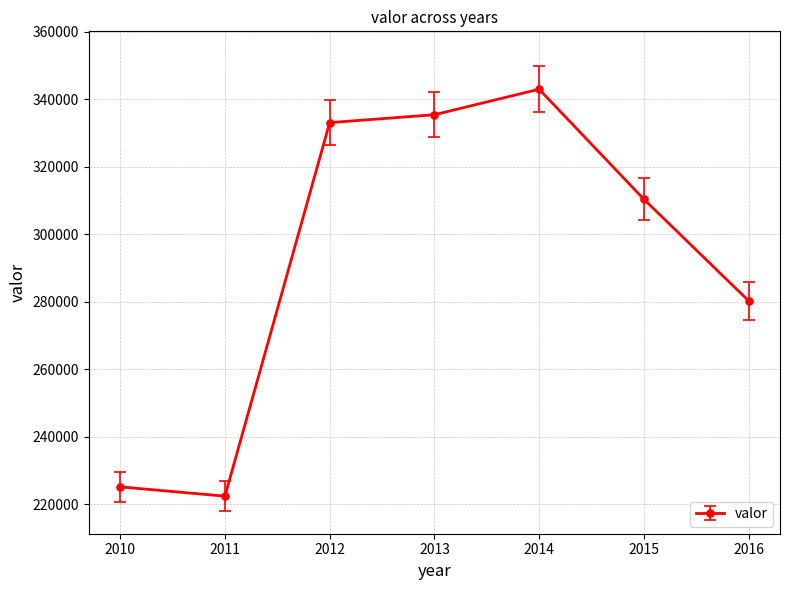

The value at 2010 is 116673. True or false?

False